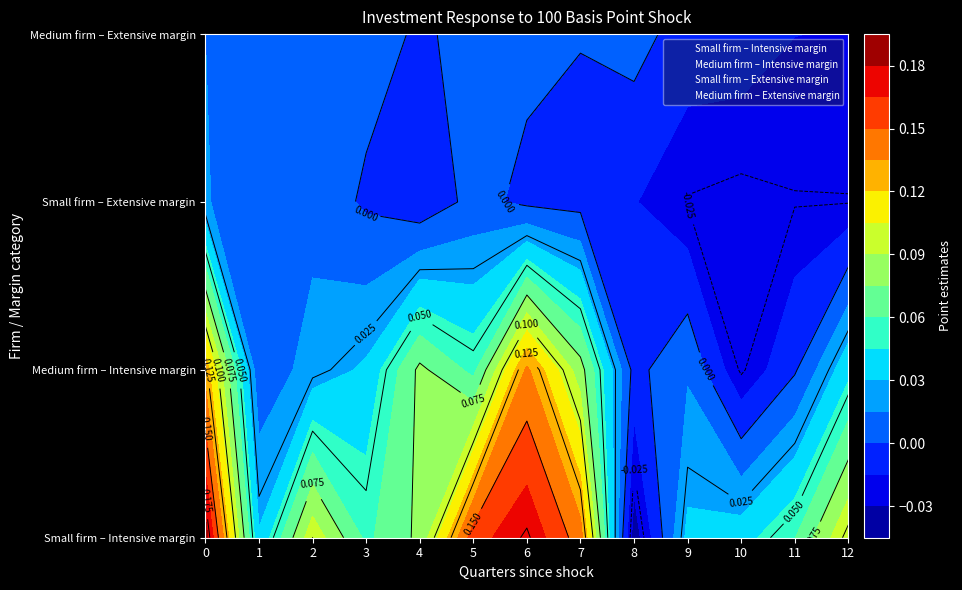

The Medium firm – Intensive margin series shows 0.1 at 12. True or false?

False